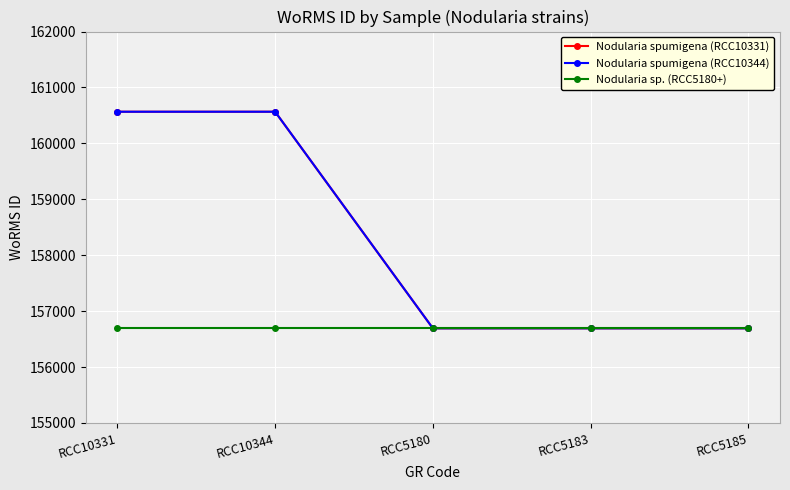

Is this an area chart (filled region under the line)?

No